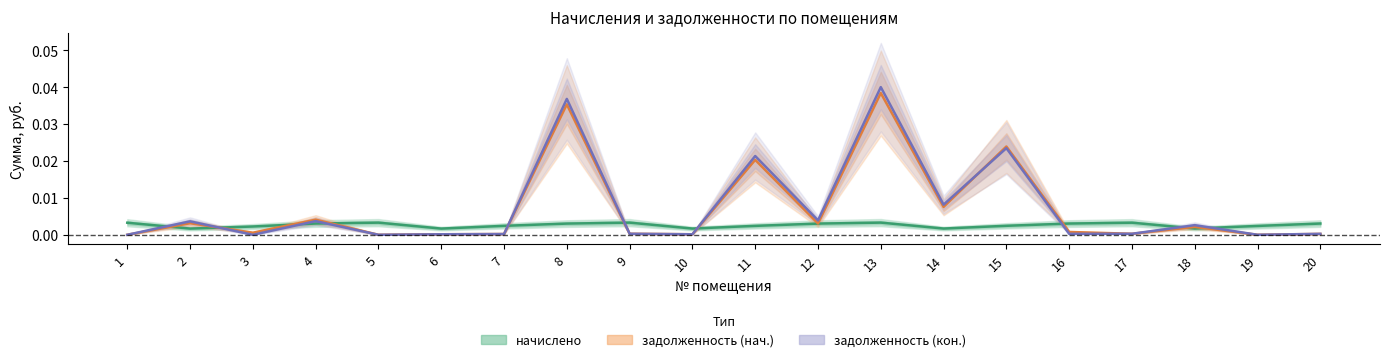

How many interior local peaks does the задолженность (нач.) series have?

7